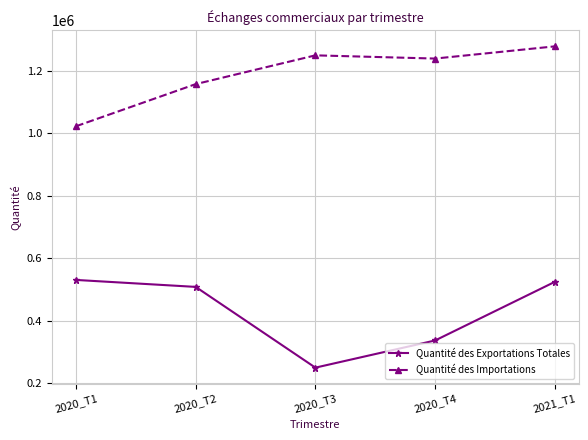

Which series changed the most between 2020_T2 and 2020_T3?

Quantité des Exportations Totales